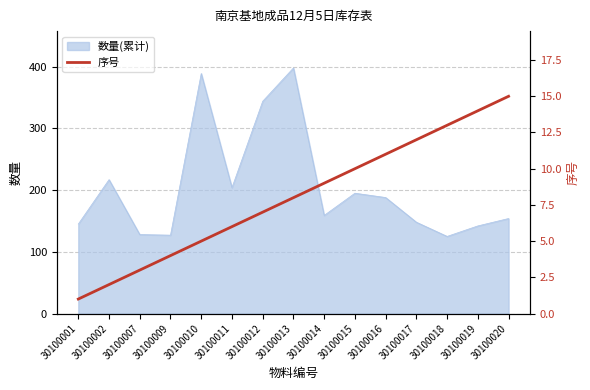

Read the value at 30100016, to the nearest 5.

10